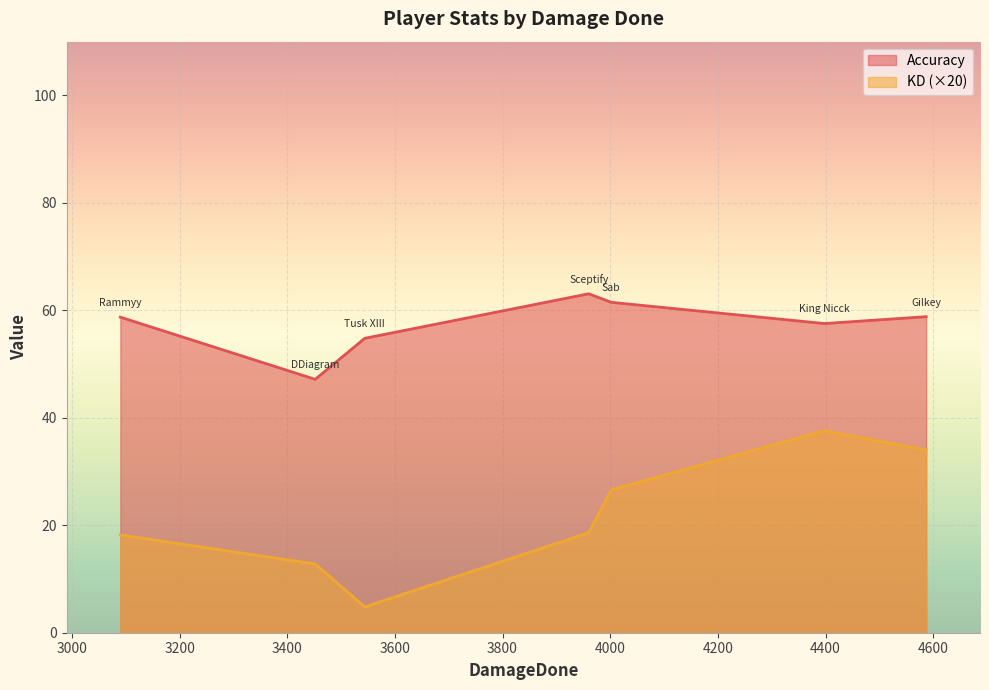

Is it true that KD equals 0.6 at DDiagram?

True